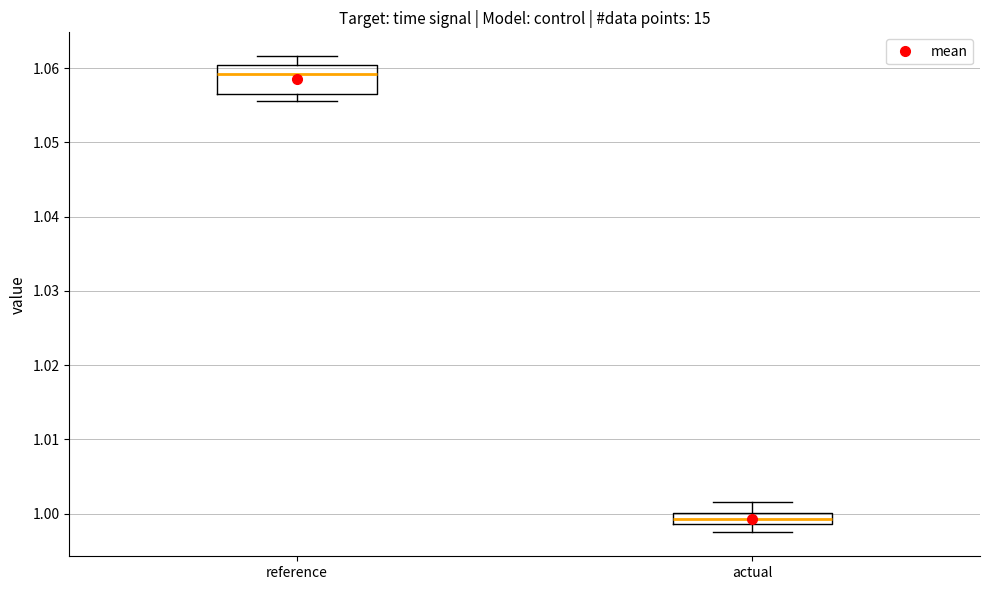

Comparing the boxes themselves (not the whiskers), which one is the tallest?

reference